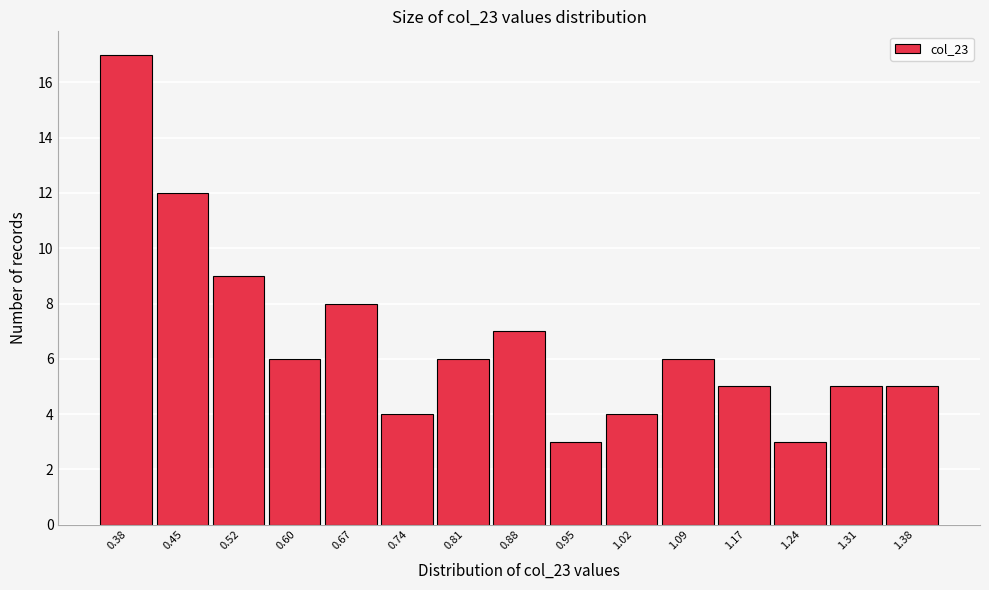

Reading left to right, list all the values displayed in this chart.

0.38=17	0.45=12	0.52=9	0.60=6	0.67=8	0.74=4	0.81=6	0.88=7	0.95=3	1.02=4	1.09=6	1.17=5	1.24=3	1.31=5	1.38=5